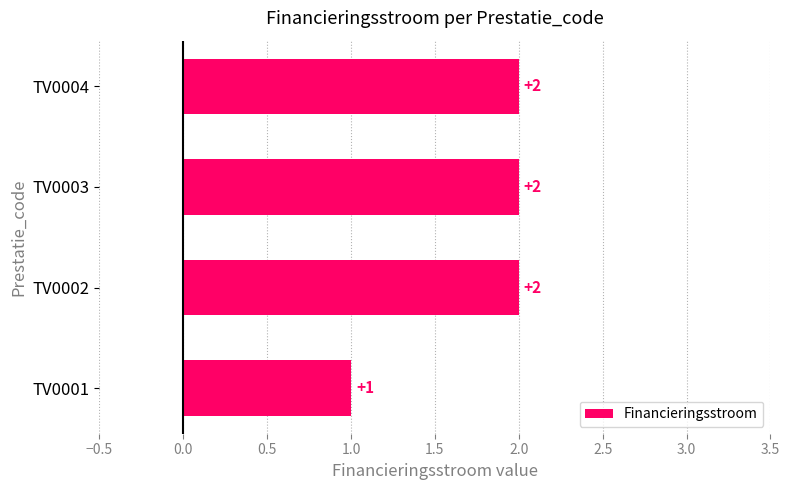

Where is the data nearest to the value 1?

TV0001